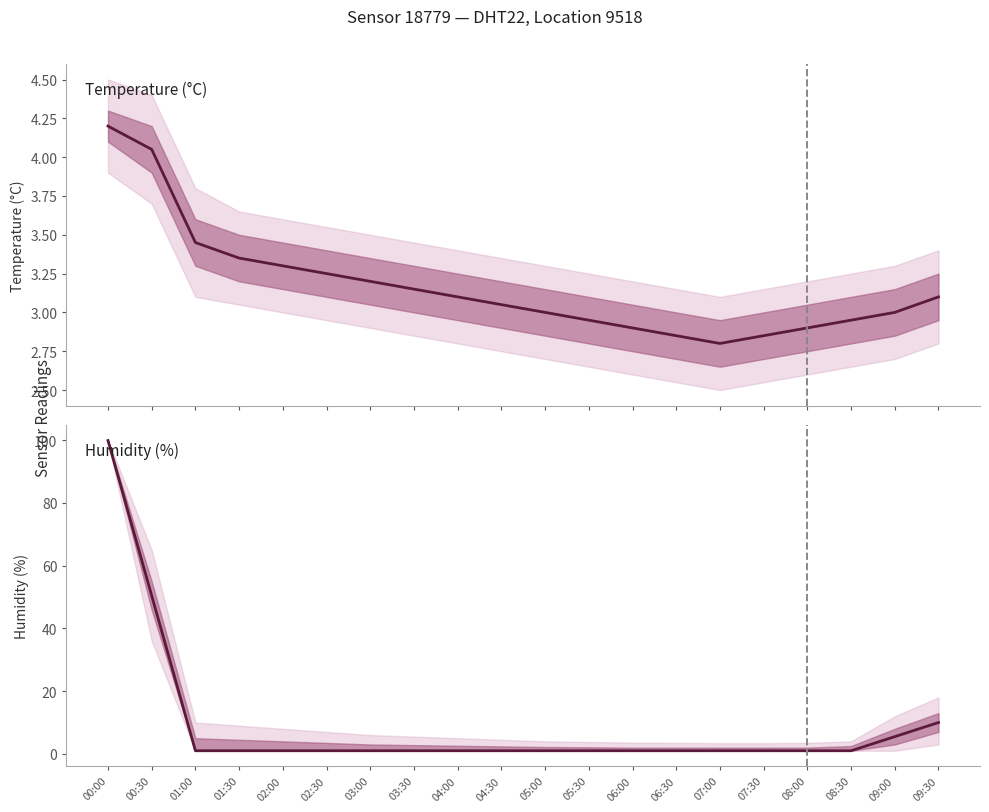

After their last crossing, which series has the higher values: Humidity (%) or Temperature (°C)?

Humidity (%)